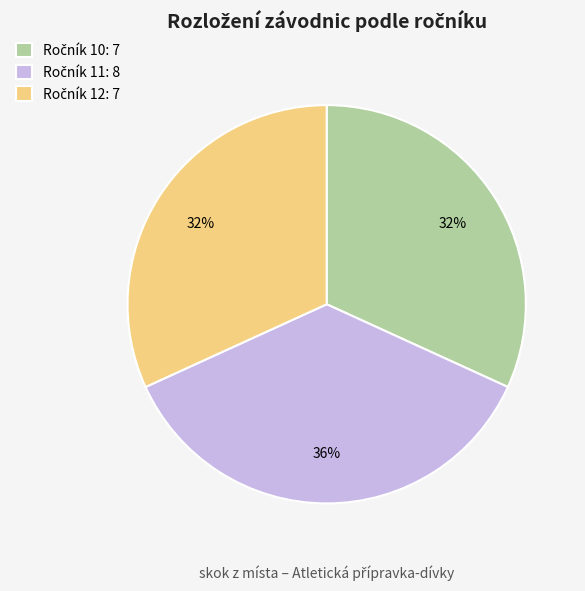

Does any single category account for the majority?

No